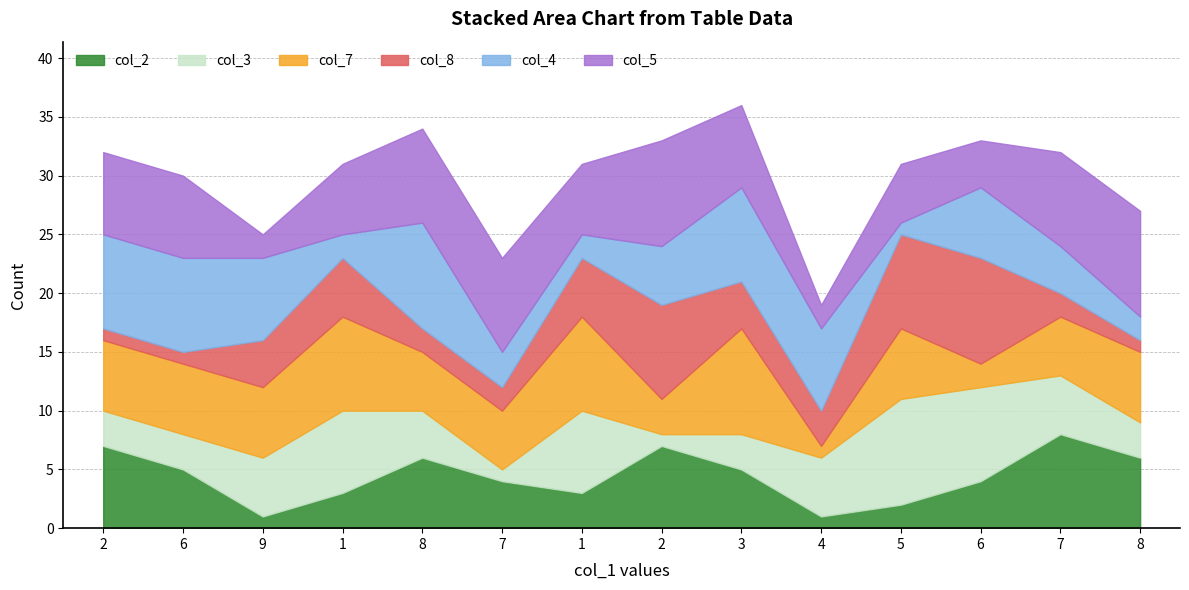

How many lines are shown in the chart?

6